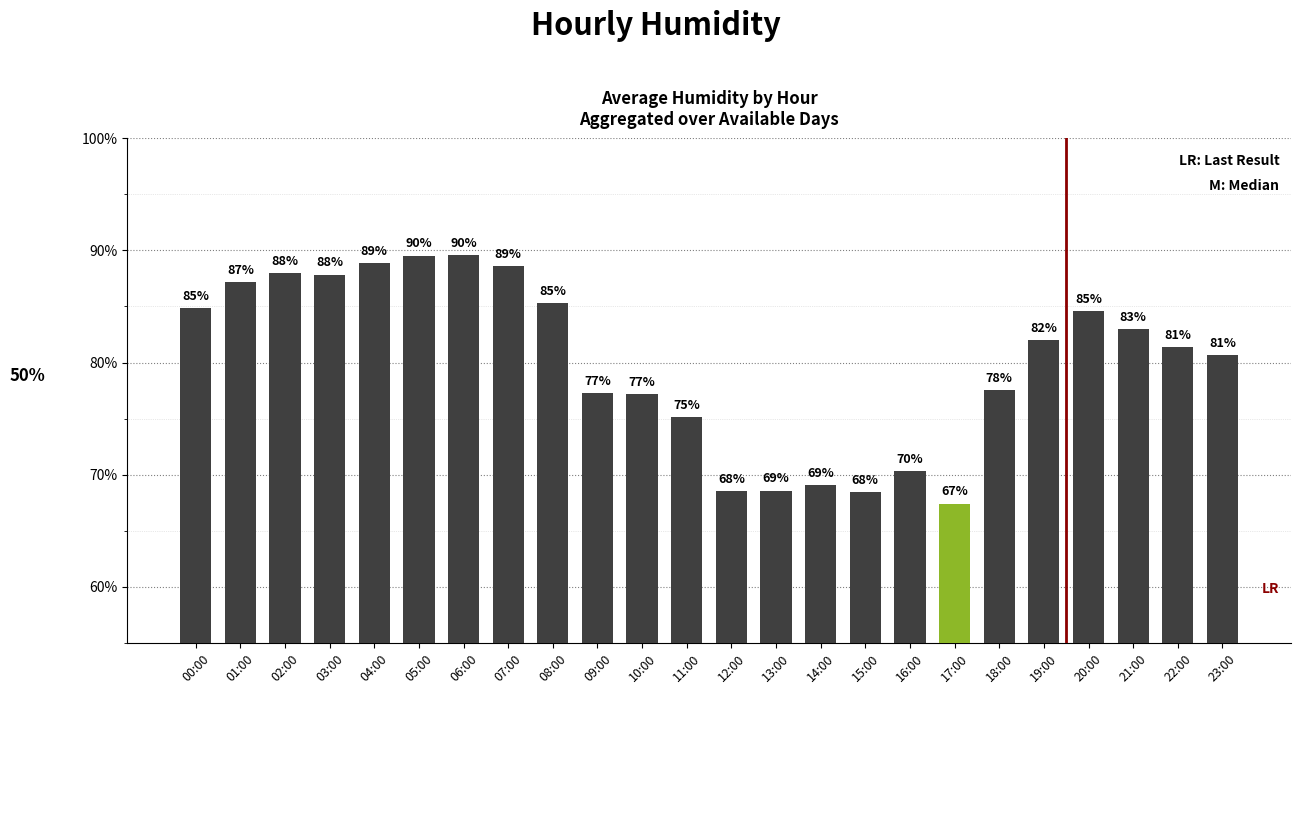

At which label does the data first exceed 82?

00:00